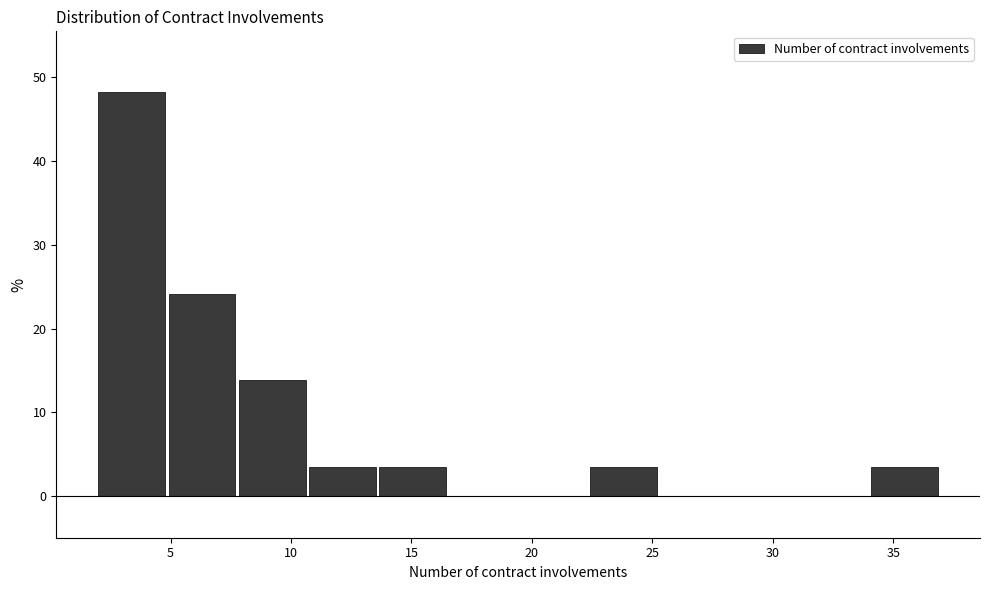

How tall is the bar that spans 2.0 to 5.0 on the x-axis? Neither the bar edges nor the heights are printed on the chart, so give them approximately, as read against the axes.

48